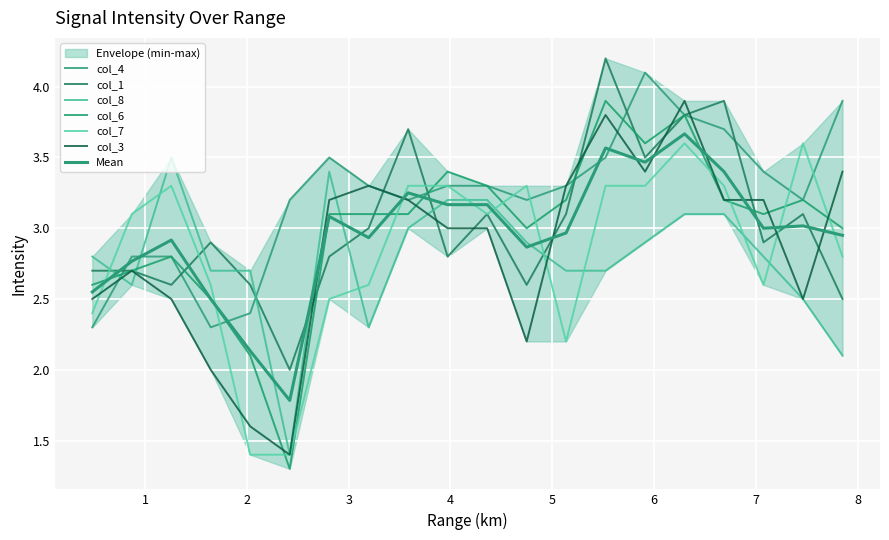

The col_4 series shows 3.3 at 5.135. True or false?

True